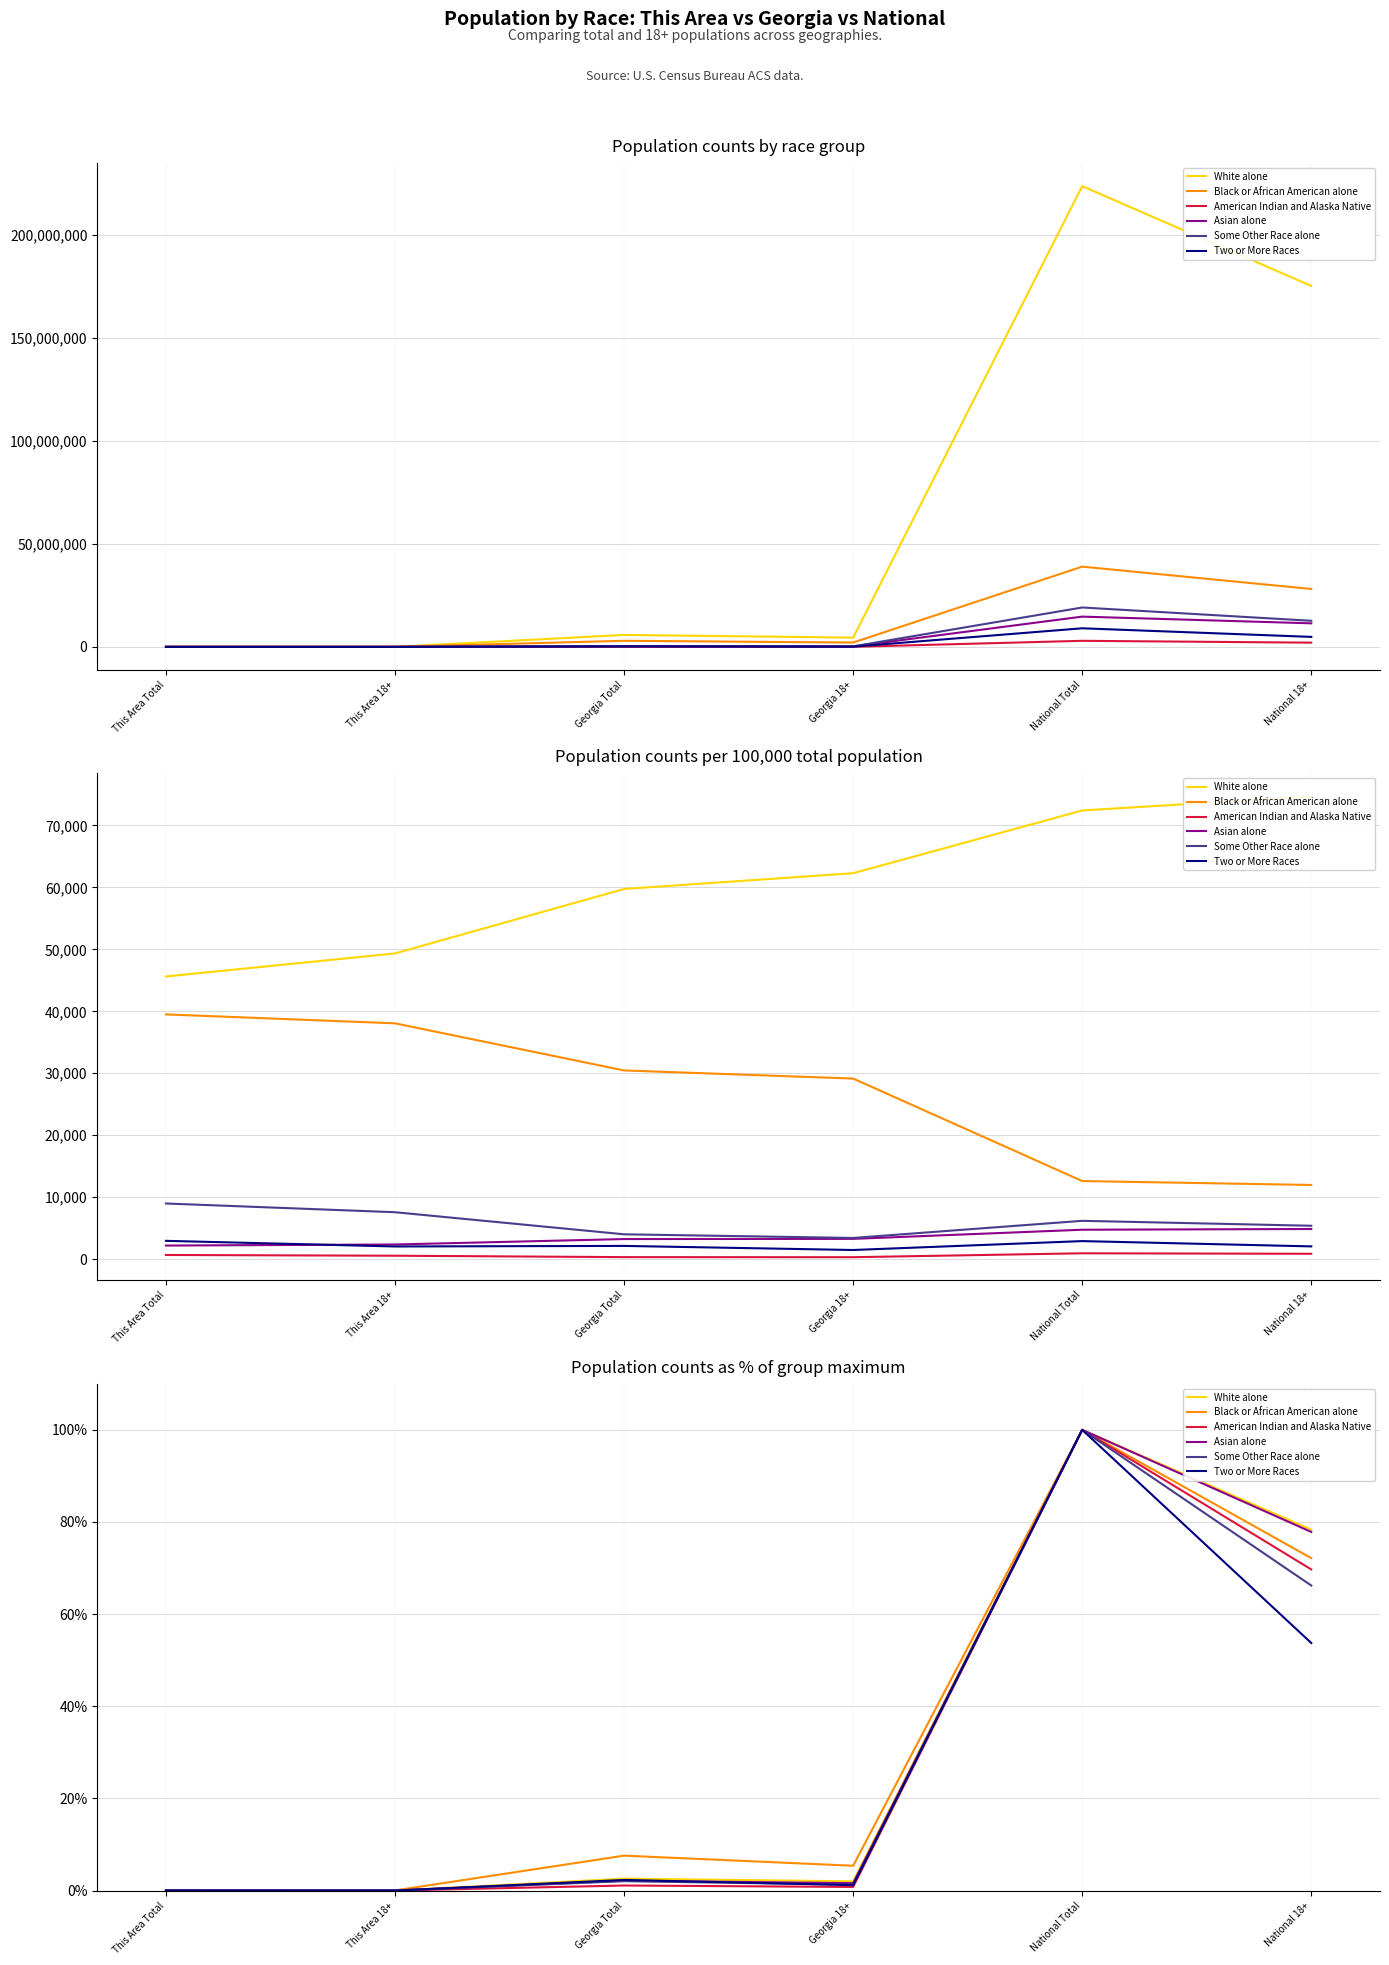

Where is the first local minimum for Black or African American alone?

This Area 18+